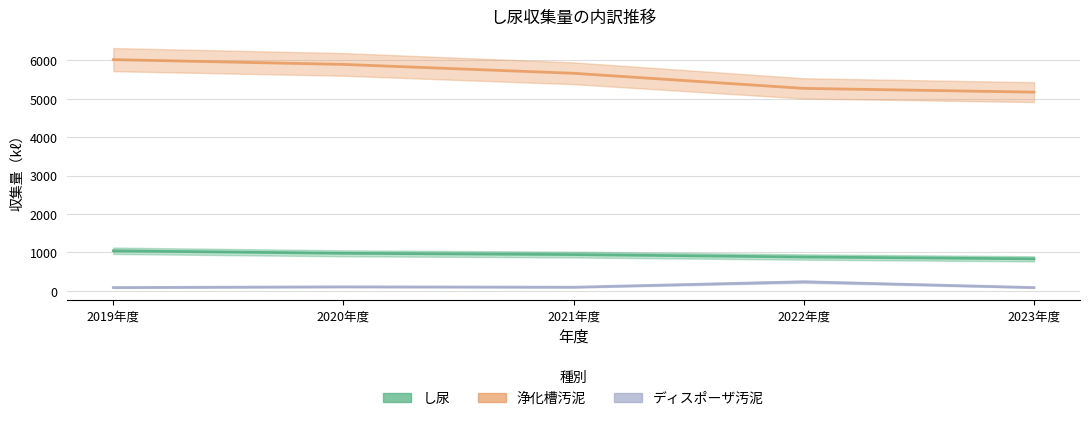

Rank the series at 2021年度 from lowest to highest value.

ディスポーザ汚泥, し尿, 浄化槽汚泥